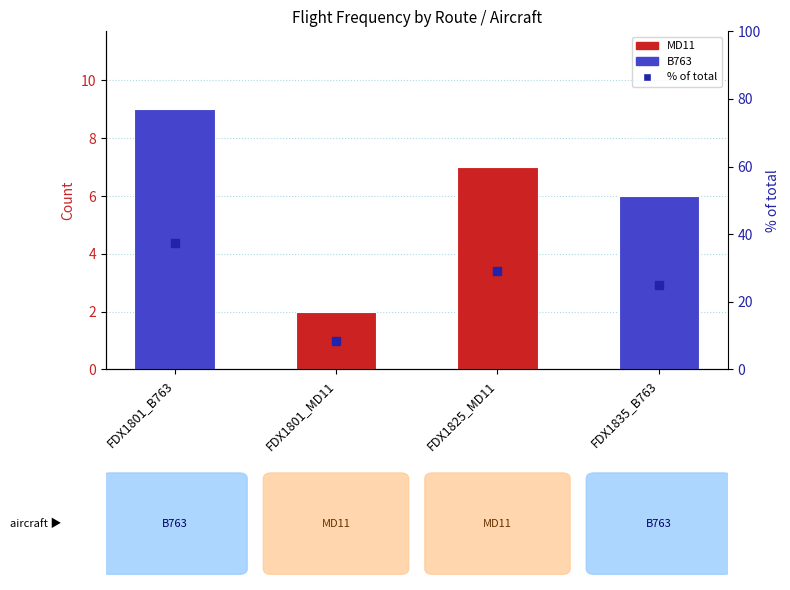

Count the number of values greater than 29.

2